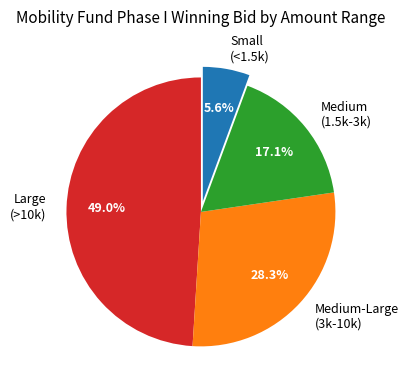

Rank the categories by value from lowest to highest.

Small (<1.5k), Medium (1.5k-3k), Medium-Large (3k-10k), Large (>10k)